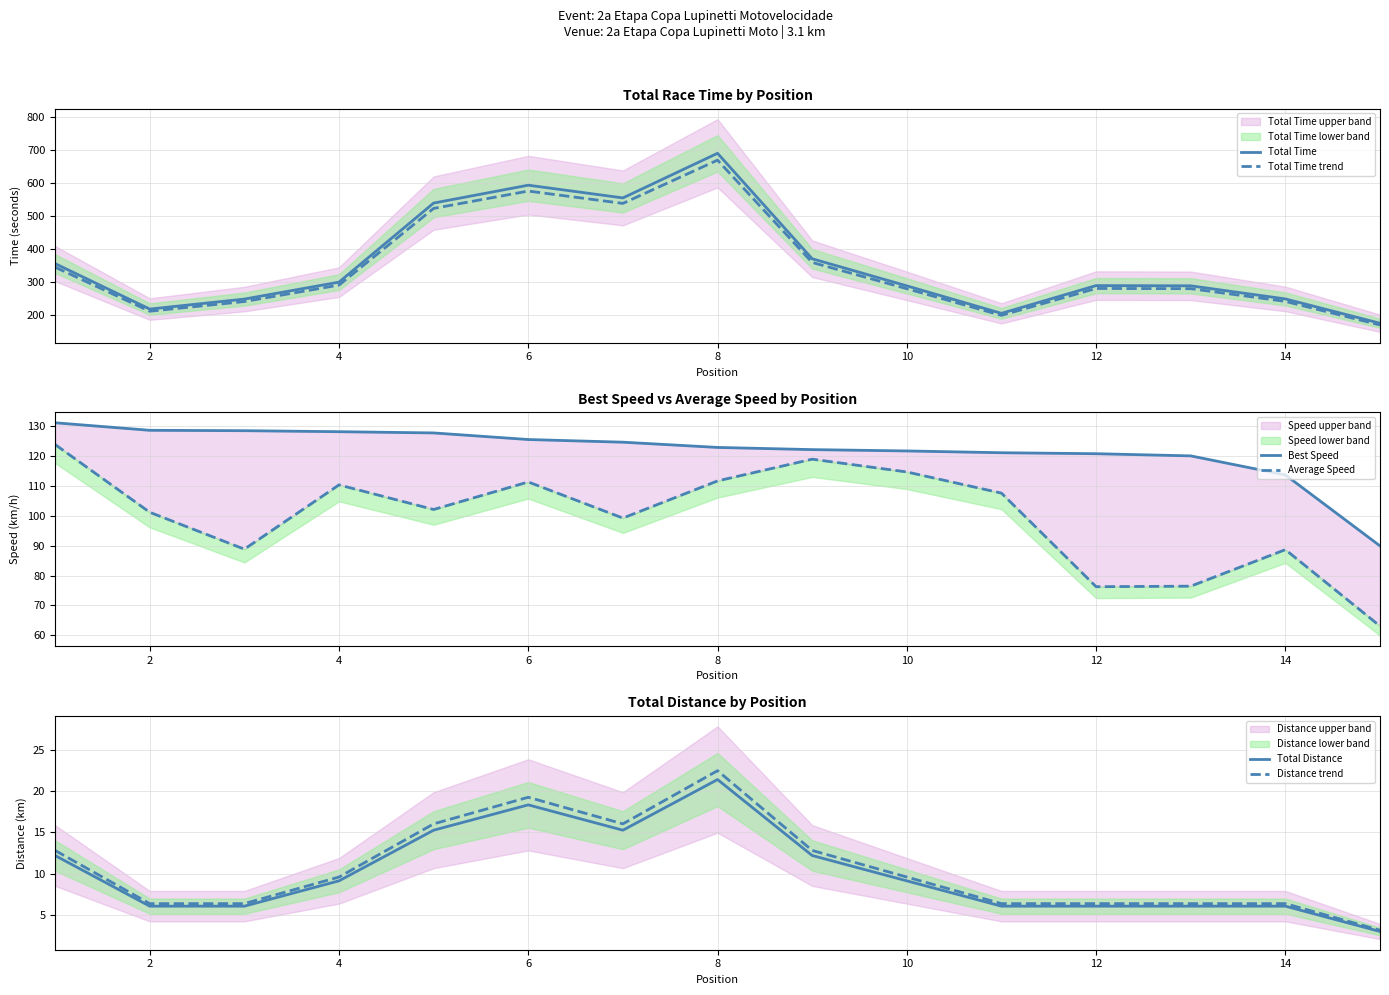

Does the chart display data point markers on the line(s)?

No